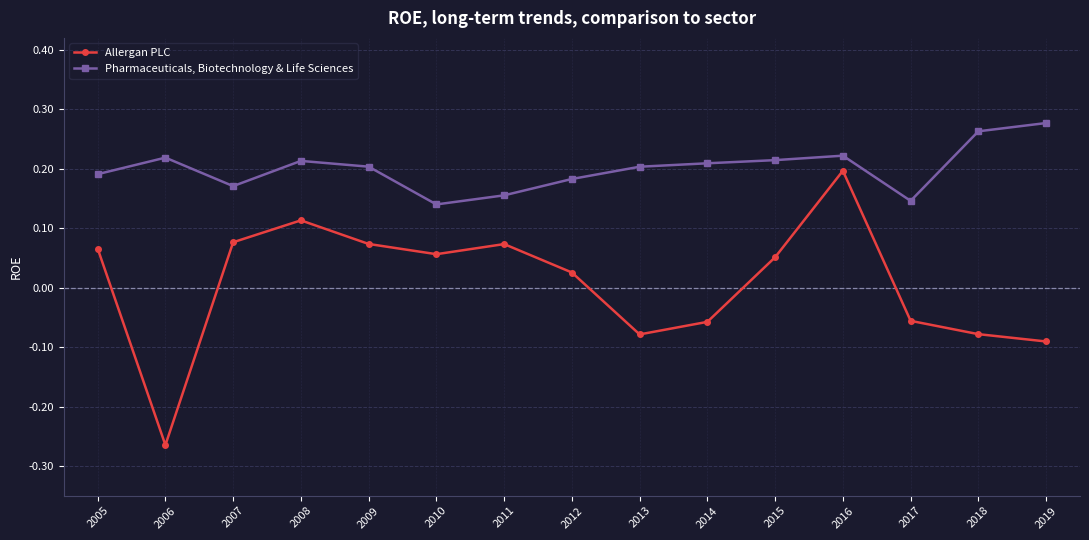

Which category has the lowest value across all series?

2006